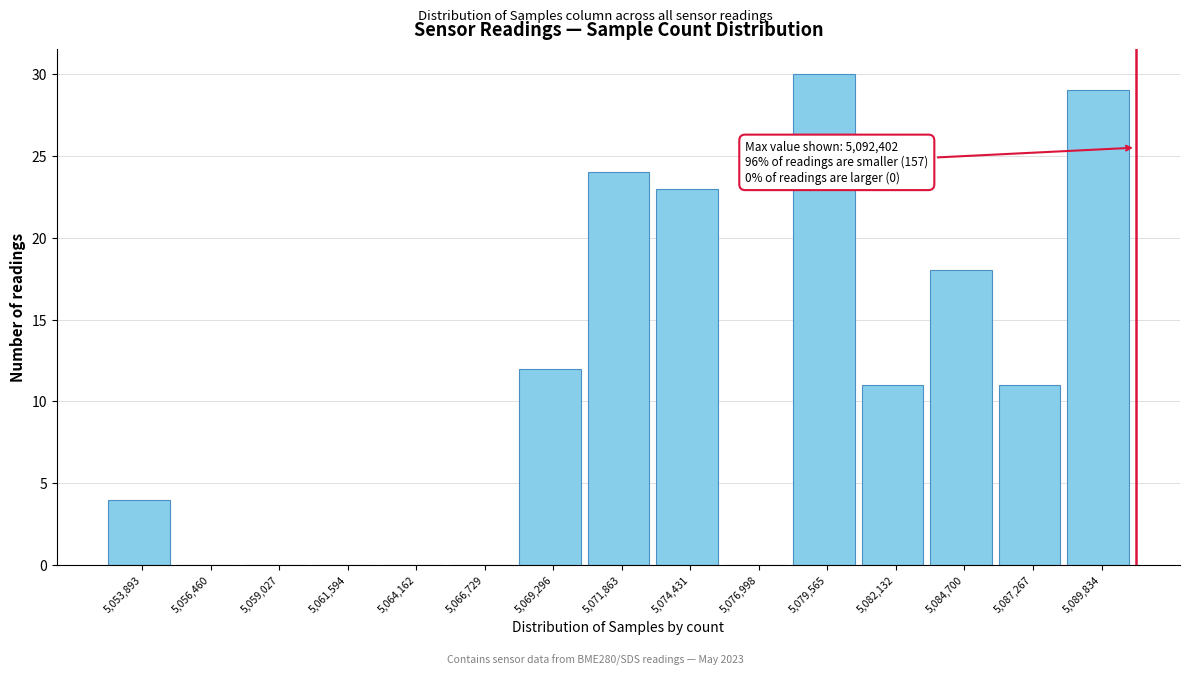

Reading right to left, transcribe all the data shown in this chart.

5,089,834=29	5,087,267=11	5,084,700=18	5,082,132=11	5,079,565=30	5,076,998=0	5,074,431=23	5,071,863=24	5,069,296=12	5,066,729=0	5,064,162=0	5,061,594=0	5,059,027=0	5,056,460=0	5,053,893=4